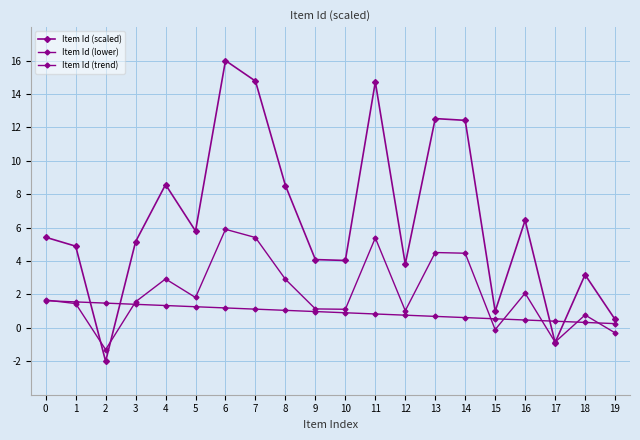

Where do Item Id (scaled) and Item Id (trend) first cross each other?

1 and 2